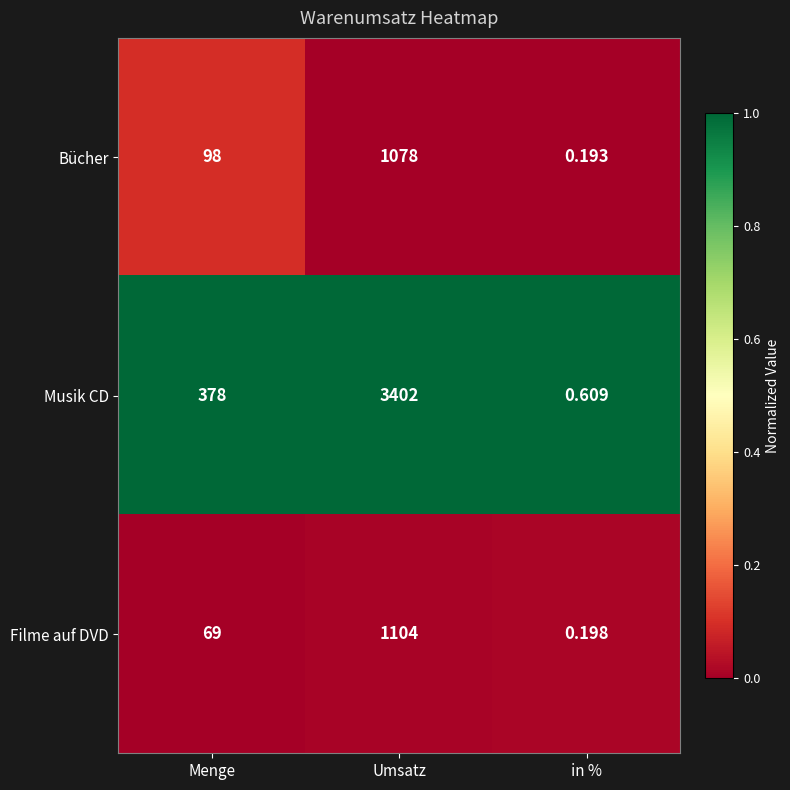

Which series has the largest total across all categories?

Musik CD